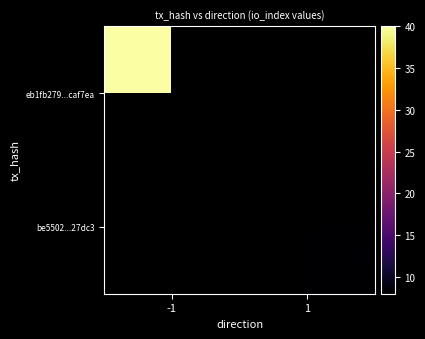

Which category has the highest value in the be5502...27dc3 series?

-1